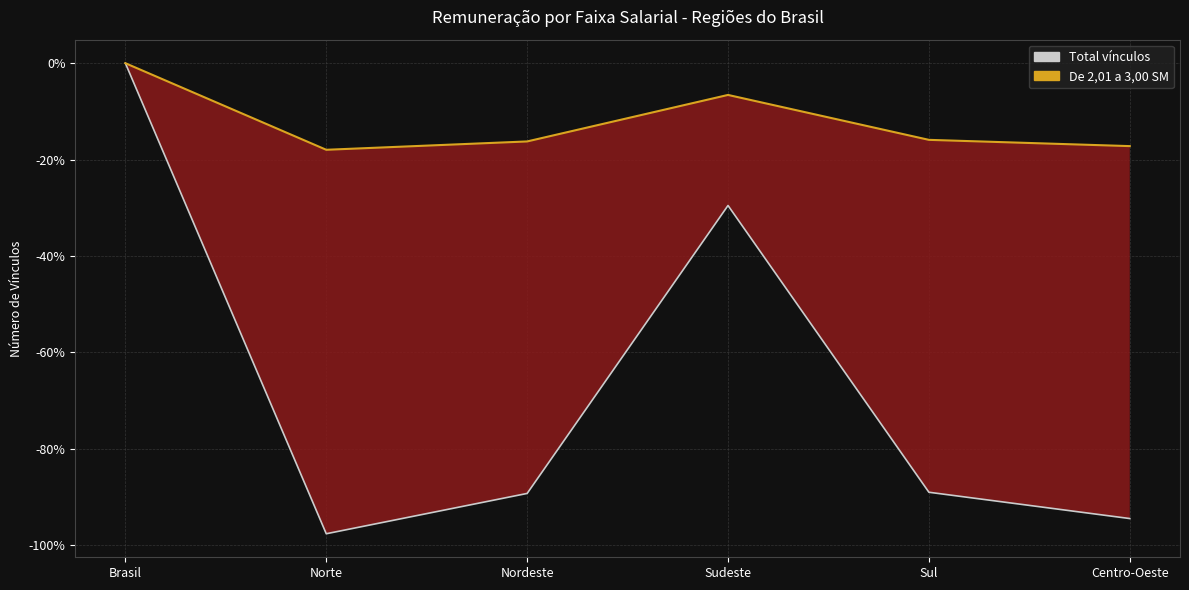

Is the value of De 2,01 a 3,00 SM at Sudeste greater than the value of Total vínculos at Sul?

Yes